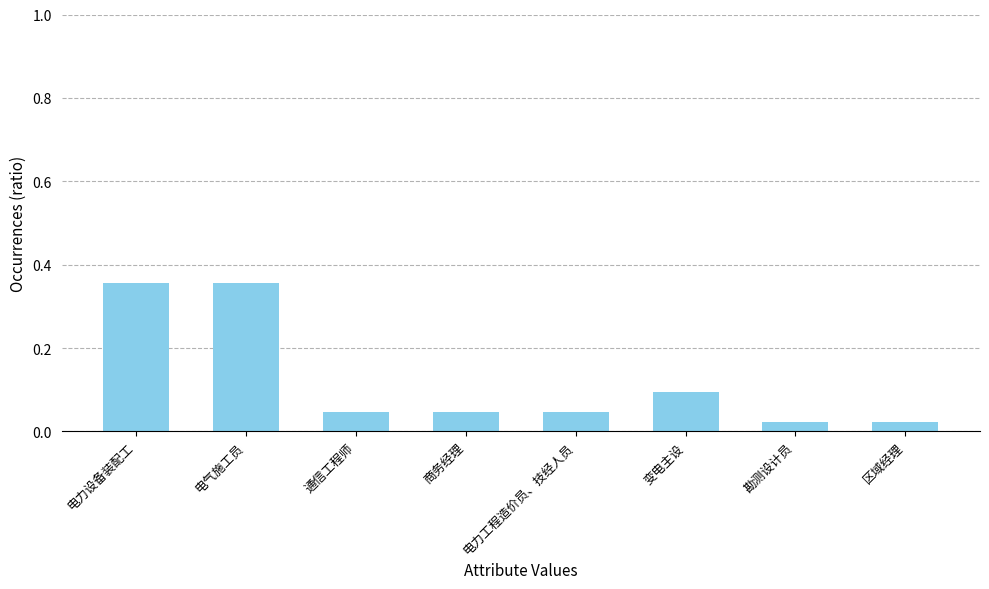

What is the difference between the maximum and minimum values?

0.3